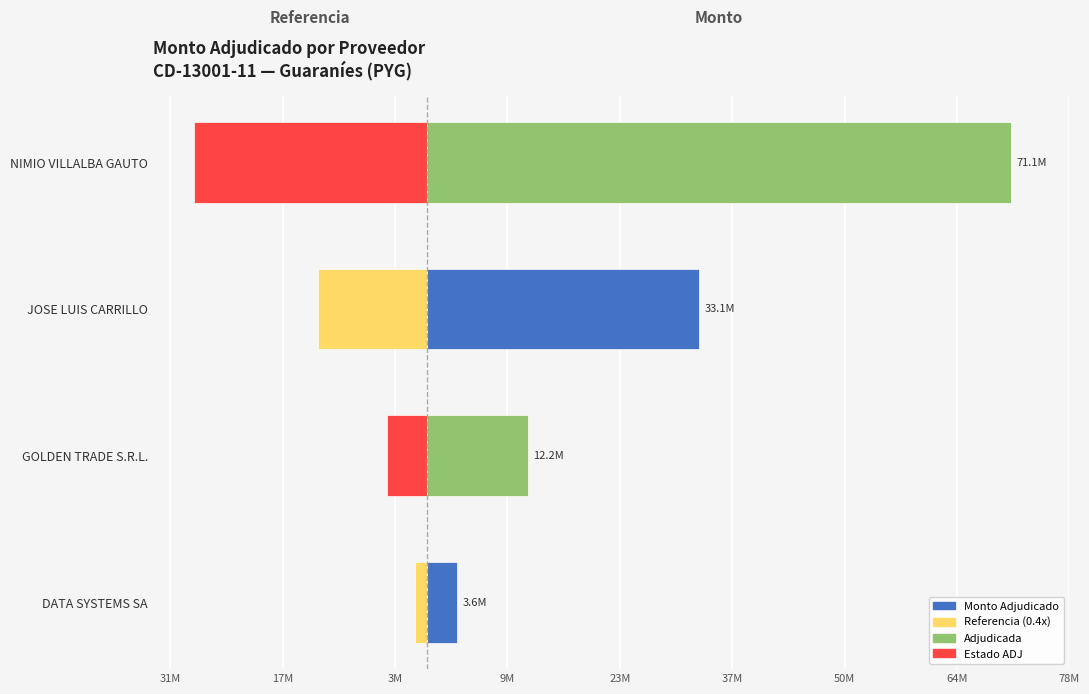

What is the difference between the maximum and second lowest values in the Monto Adjudicado series?

58853685